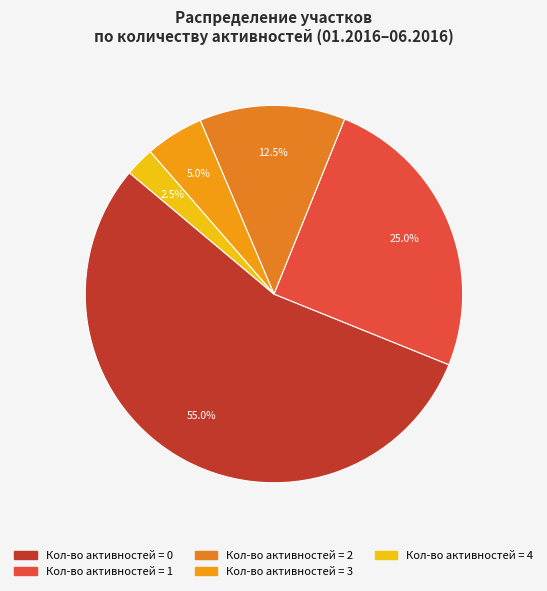

How many segments does this pie chart have?

5